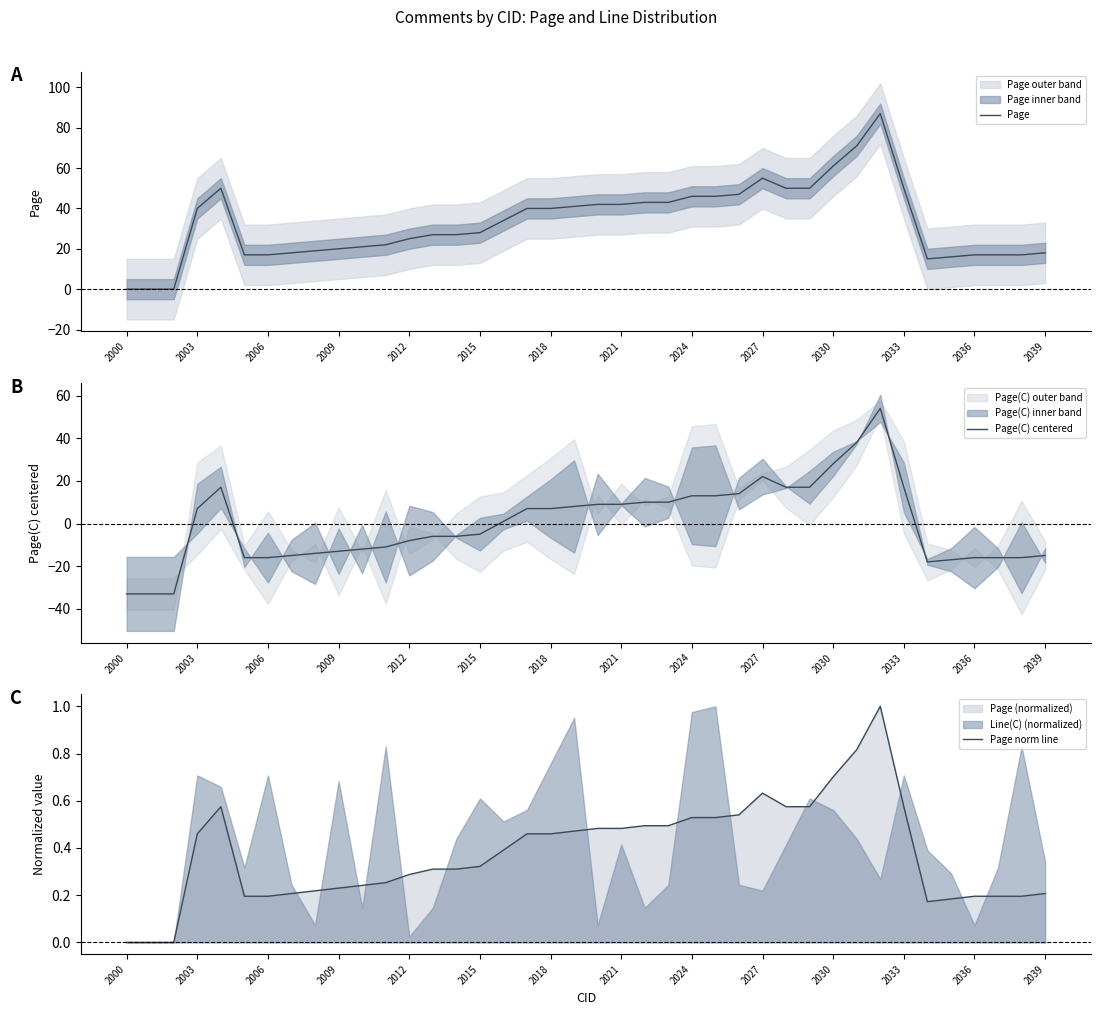

Which series has the largest total across all categories?

Page